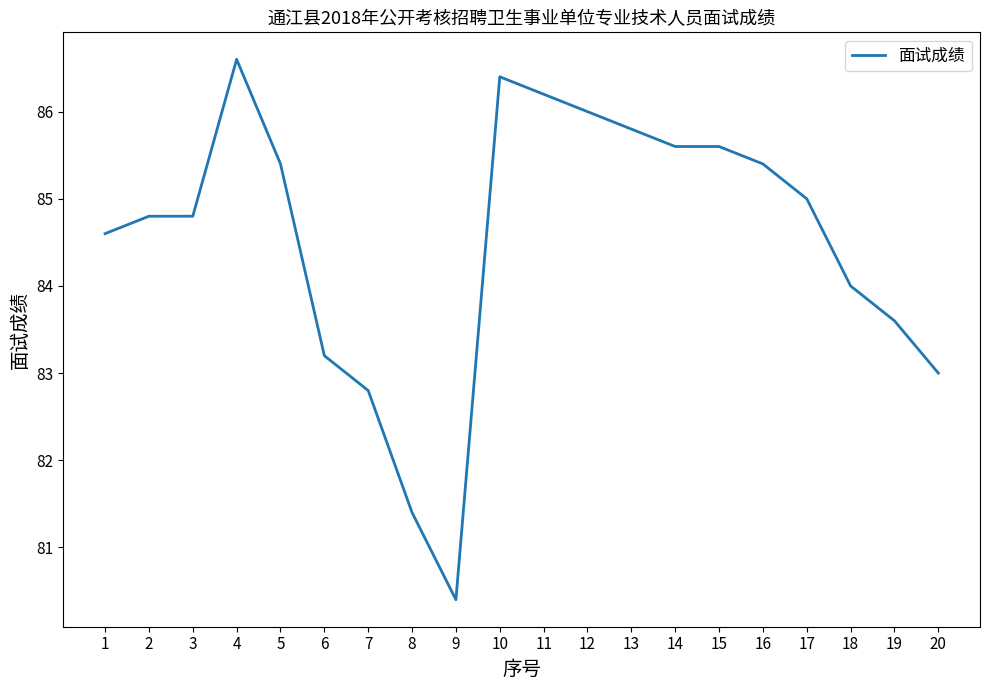

What is the minimum value shown in the chart?

80.4